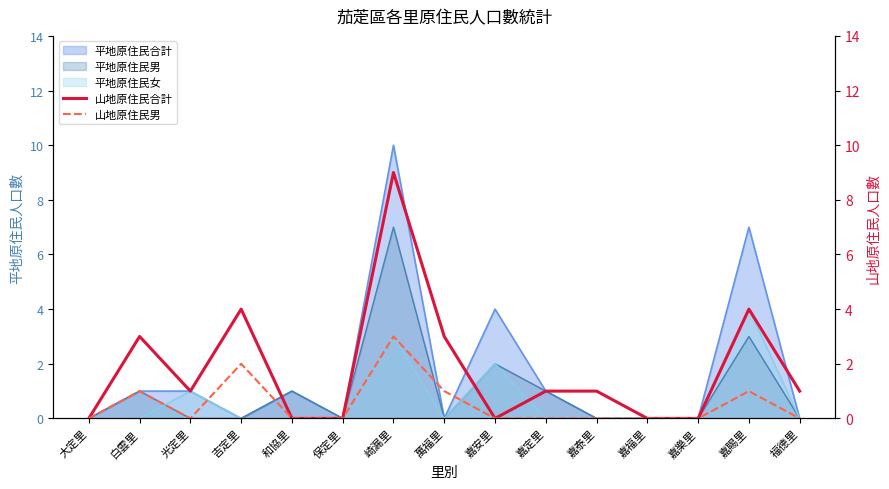

What is the maximum value for 山地原住民合計?

9